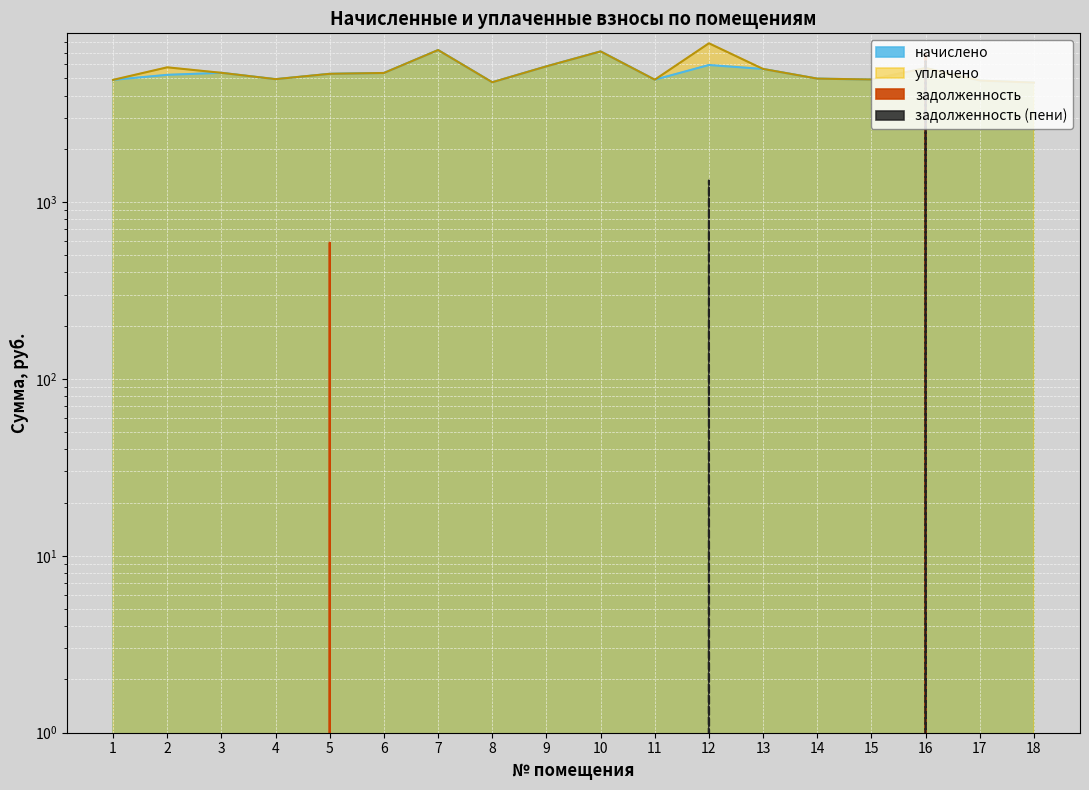

What are all the series names shown in the legend?

начислено, уплачено, задолженность, задолженность (пени)